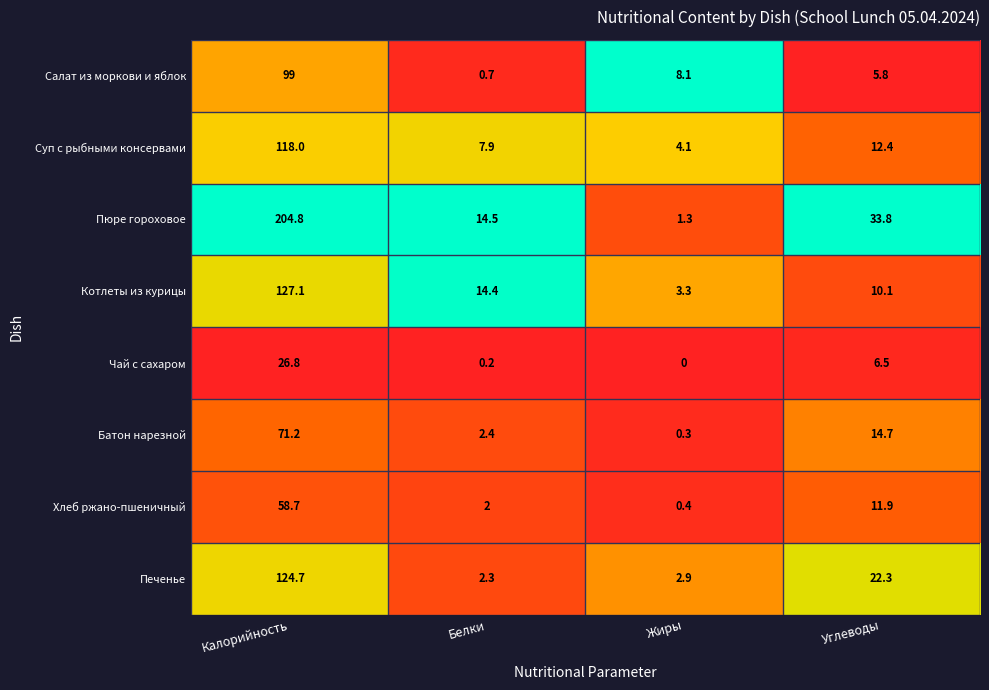

At which label does Хлеб ржано-пшеничный first exceed 11?

Калорийность